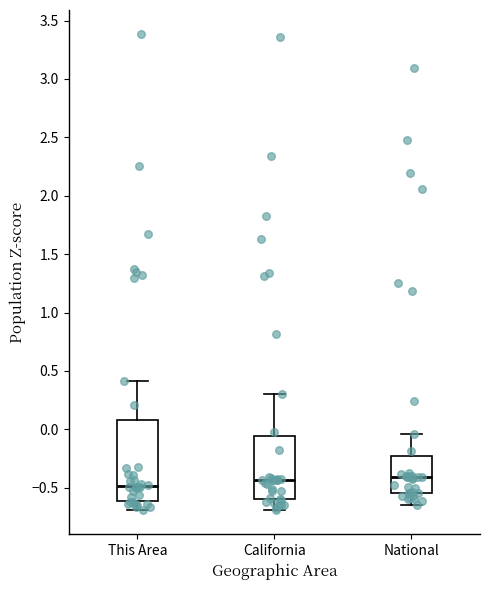

Which box has the lowest median line?

This Area